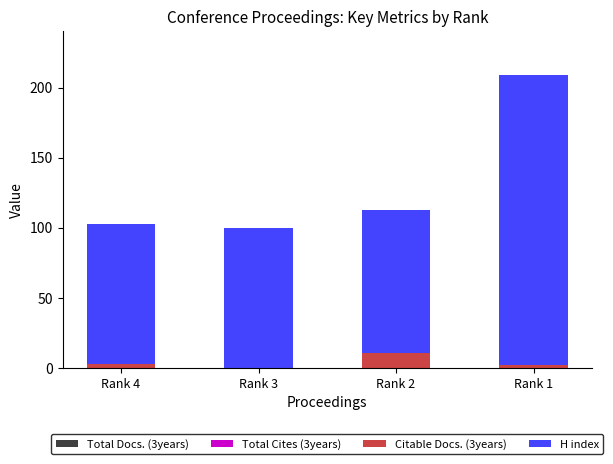

At which category is the sum across all series the highest?

Rank 1